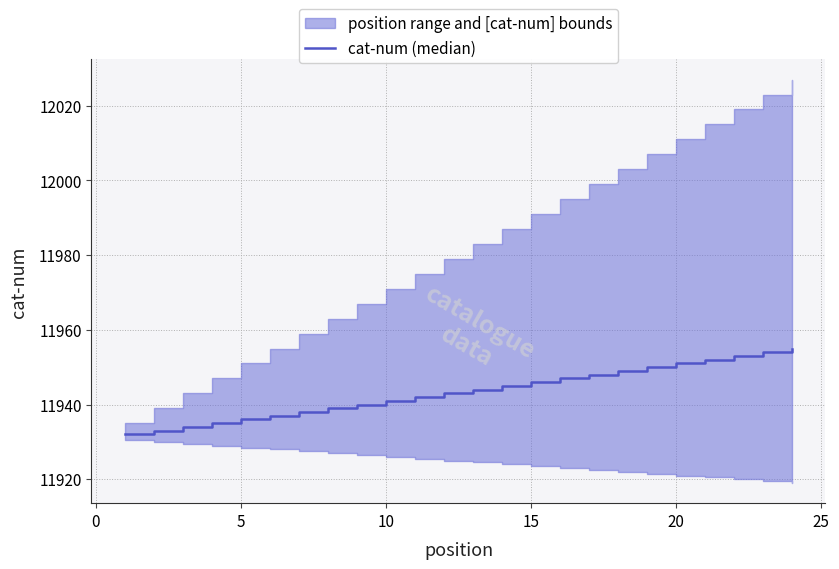

What is the difference between the maximum and minimum values?

23